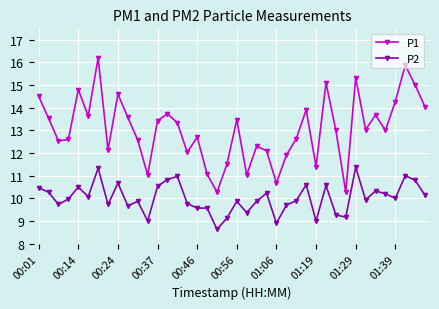

What are all the series names shown in the legend?

P1, P2